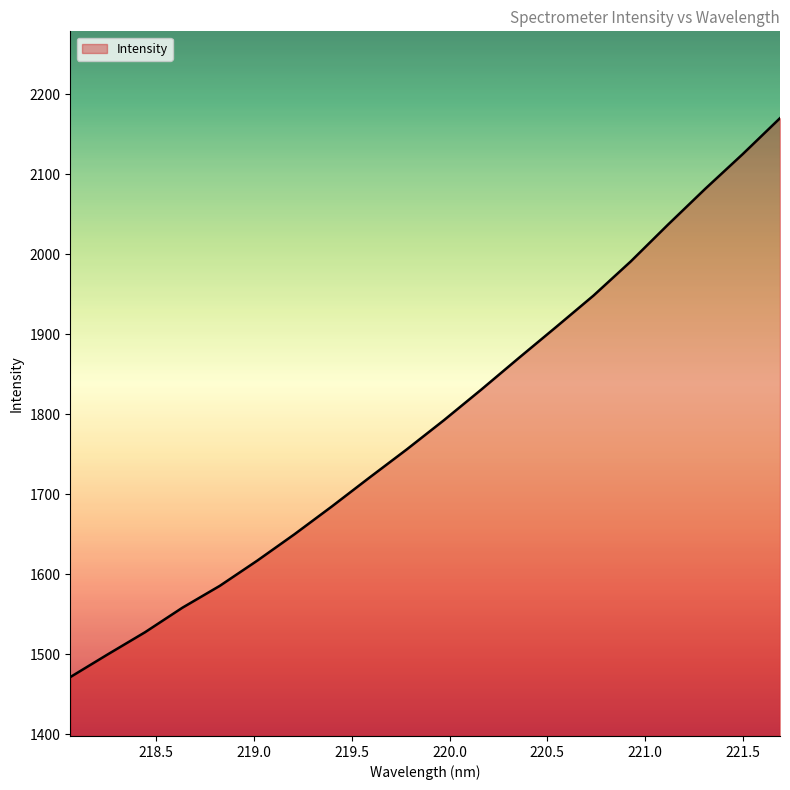

What is the maximum value shown in the chart?

2169.8